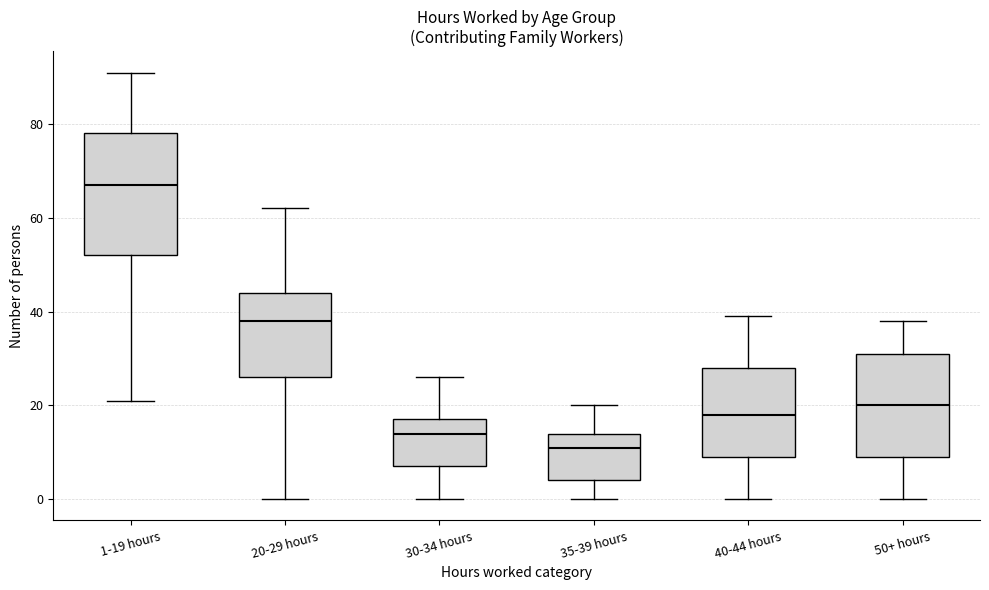

Reading left to right, transcribe this box plot: for each box, give where its median line is, the range the box spans, and where its two whiskers end, as read against the y-axis. The values are not printed on the chart, so give them approximately, as read against the axis.

1-19 hours: median 68, box 52 to 78, whiskers 22 to 92
20-29 hours: median 38, box 26 to 44, whiskers 0 to 62
30-34 hours: median 14, box 8 to 18, whiskers 0 to 26
35-39 hours: median 12, box 4 to 14, whiskers 0 to 20
40-44 hours: median 18, box 10 to 28, whiskers 0 to 40
50+ hours: median 20, box 10 to 32, whiskers 0 to 38